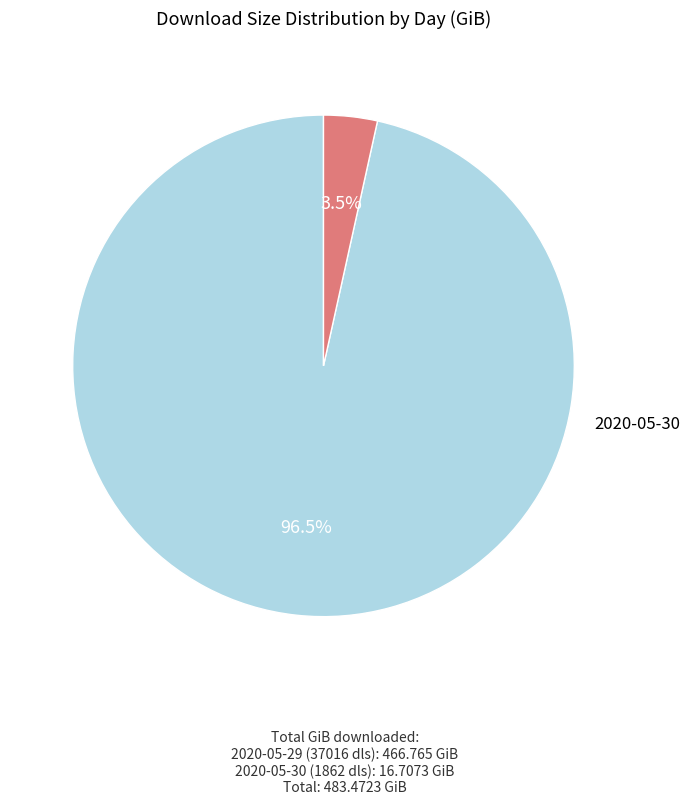

Which slice is the largest?

2020-05-29 (37016 downloads)